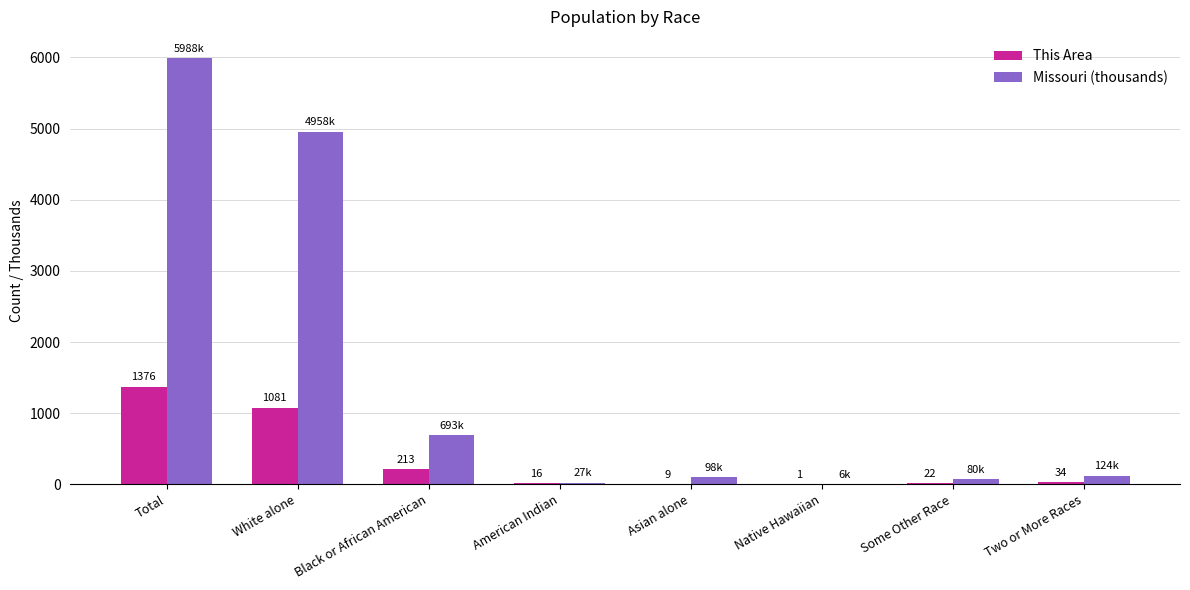

Which series has the largest total across all categories?

Missouri (thousands)